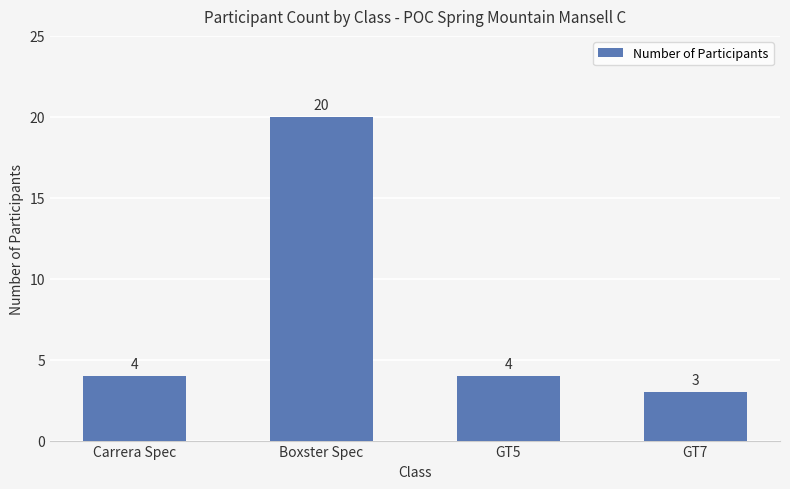

Reading left to right, what are all the values shown in this chart?

Carrera Spec=4	Boxster Spec=20	GT5=4	GT7=3